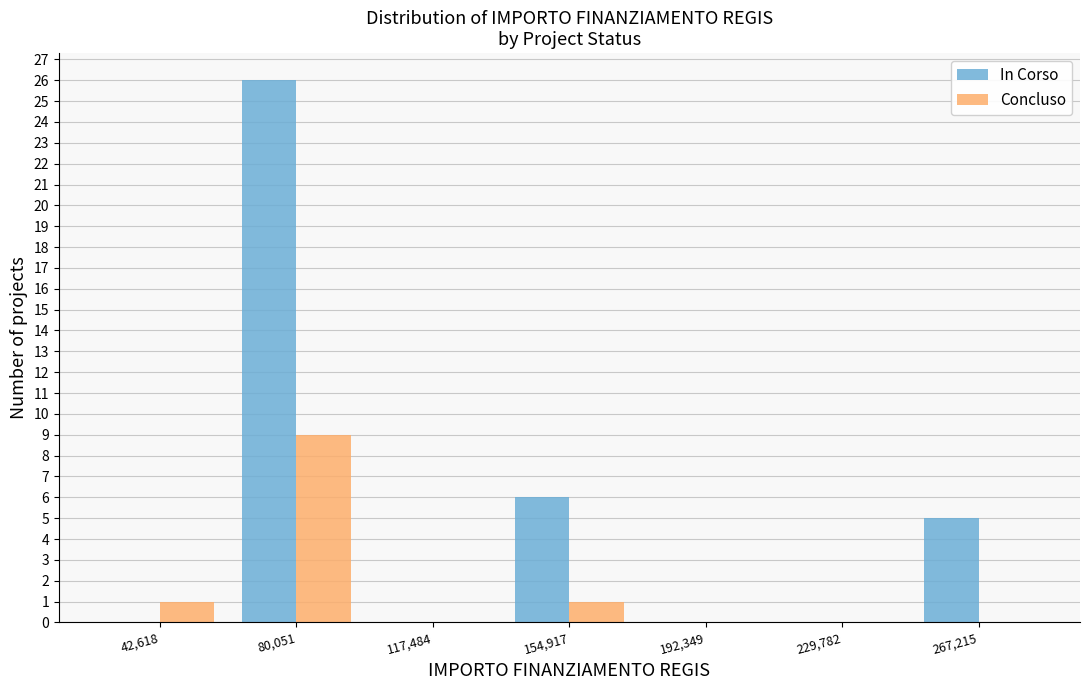

Reading left to right, list every range on the x-axis with the height of the bar of each series over it. Neither the bar edges nor the heights are printed on the chart, so give them approximately, as read against the axes.

25000 to 60000: In Corso=0	Concluso=1
60000 to 100000: In Corso=26	Concluso=9
100000 to 135000: In Corso=0	Concluso=0
135000 to 175000: In Corso=6	Concluso=1
175000 to 210000: In Corso=0	Concluso=0
210000 to 250000: In Corso=0	Concluso=0
250000 to 285000: In Corso=5	Concluso=0